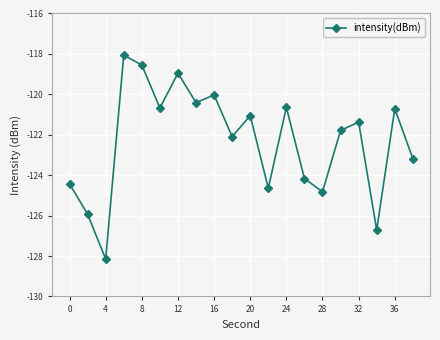

What is the value of the 8th point from the left?

-120.4